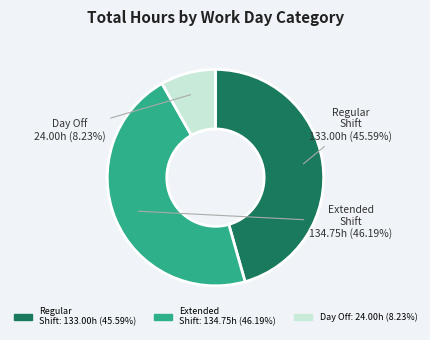

How many slices are in this pie chart?

3